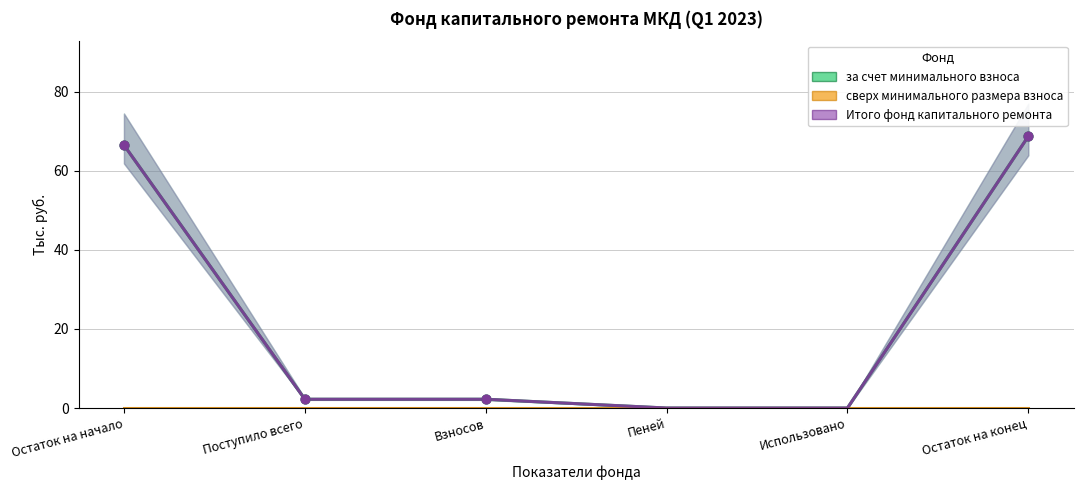

At how many categories does at least one series exceed 32?

2